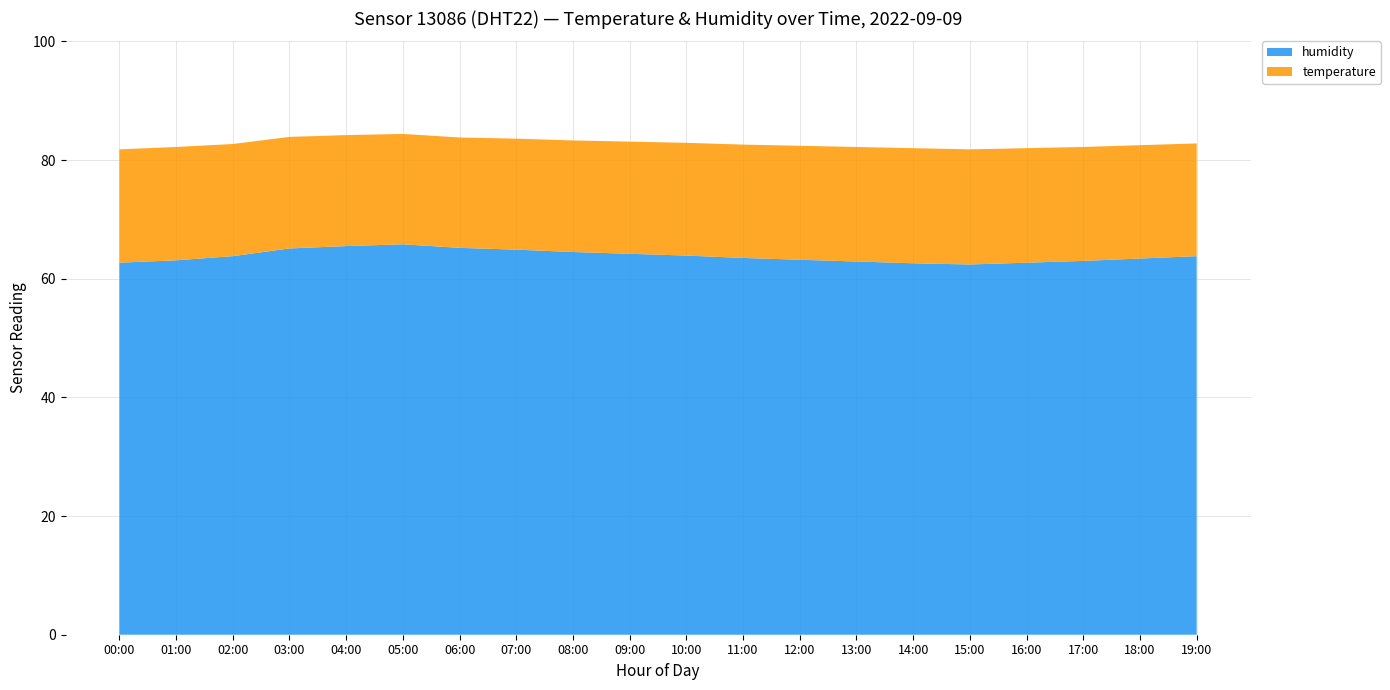

Reading left to right, what are all the values shown in this chart?

humidity: 62.7	63.1	63.8	65.1	65.5	65.8	65.2	64.9	64.5	64.2	63.9	63.5	63.2	62.9	62.6	62.4	62.7	63.0	63.4	63.8
temperature: 19.1	19.1	18.9	18.8	18.7	18.6	18.6	18.7	18.8	18.9	19.0	19.1	19.2	19.3	19.4	19.4	19.3	19.2	19.1	19.0